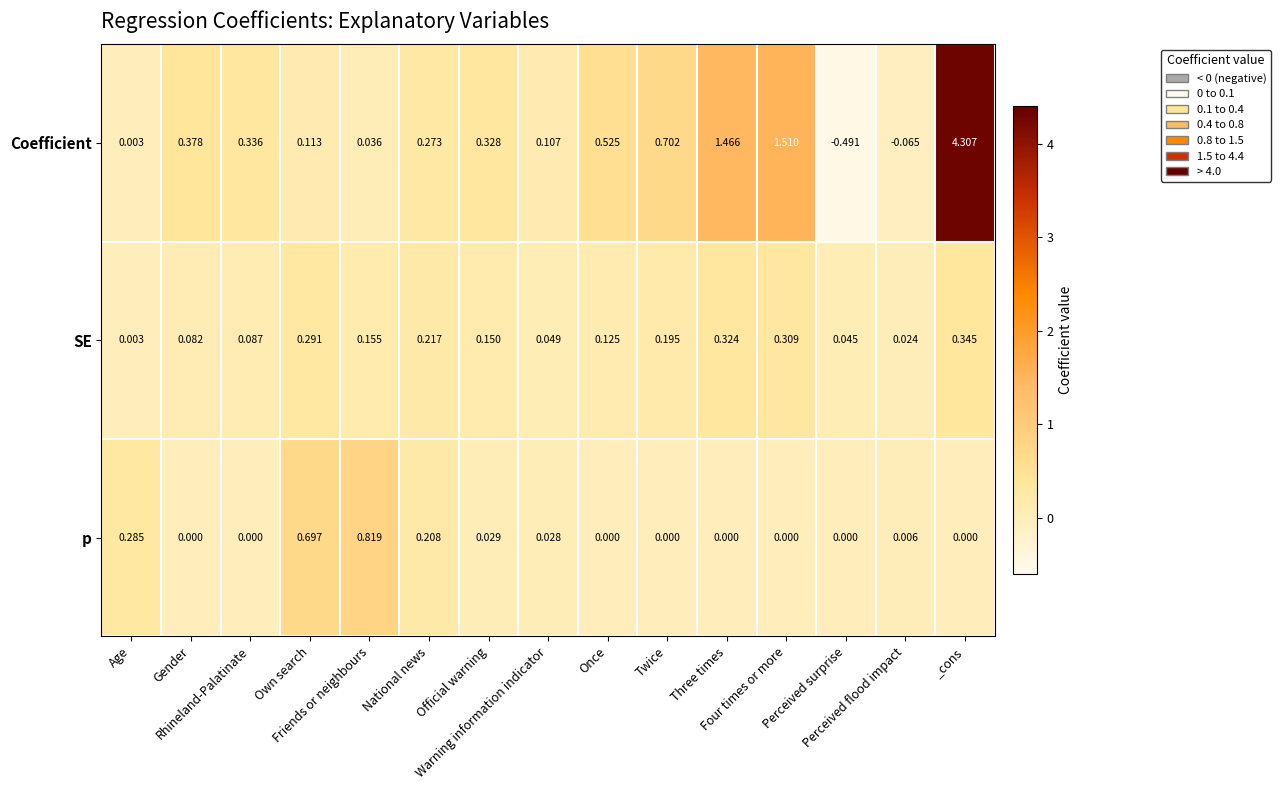

Which series has the largest total across all categories?

Coefficient